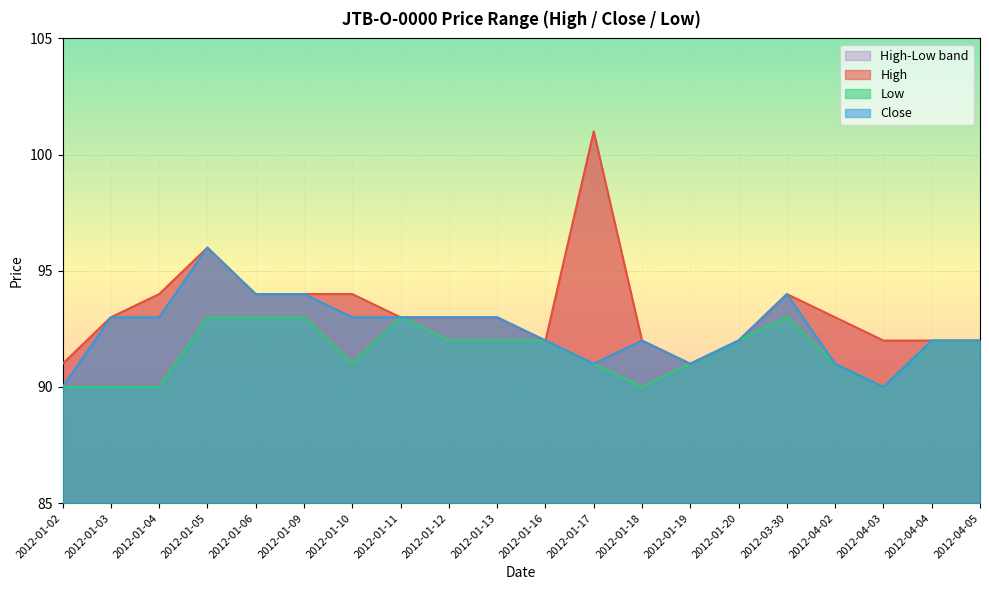

What is the approximate value of Low at 2012-01-04?

90